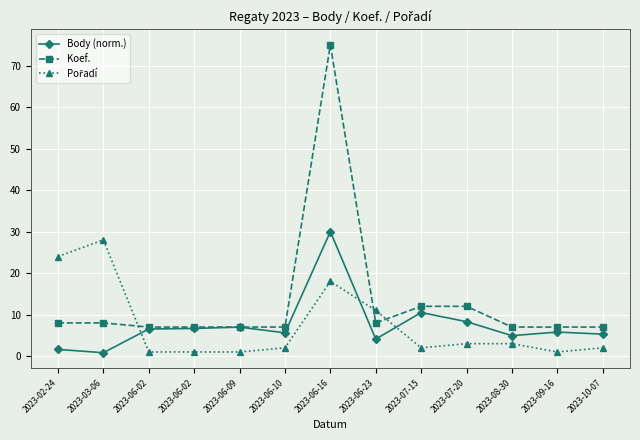

Where do Body (norm.) and Pořadí first cross each other?

2023-03-06 and 2023-06-02